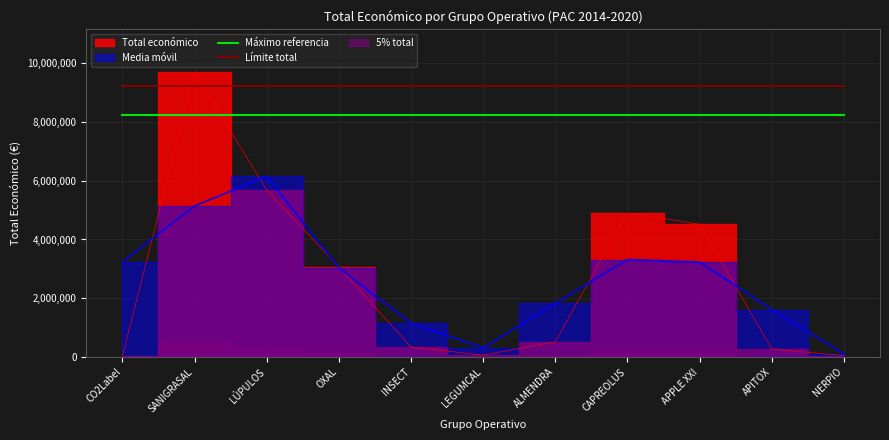

True or false: Máximo referencia has a value of 2814497.8 at LEGUMCAL.

False